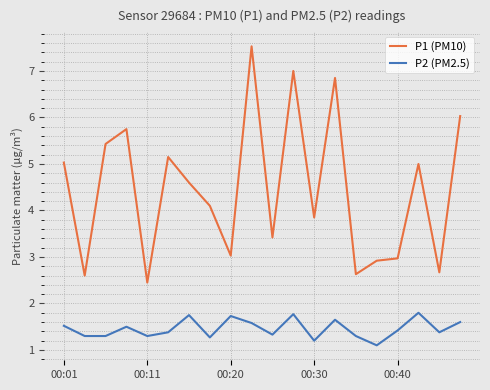

True or false: P2 (PM2.5) and P1 (PM10) intersect in this chart.

False